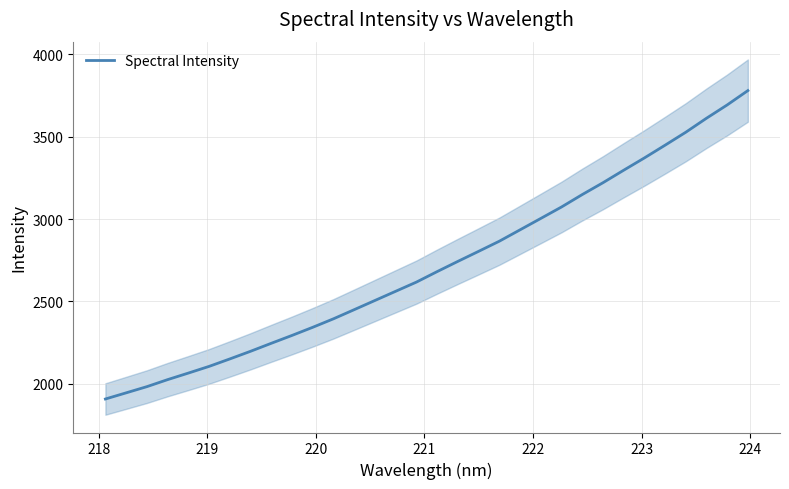

How many data points are less than 2681?

16